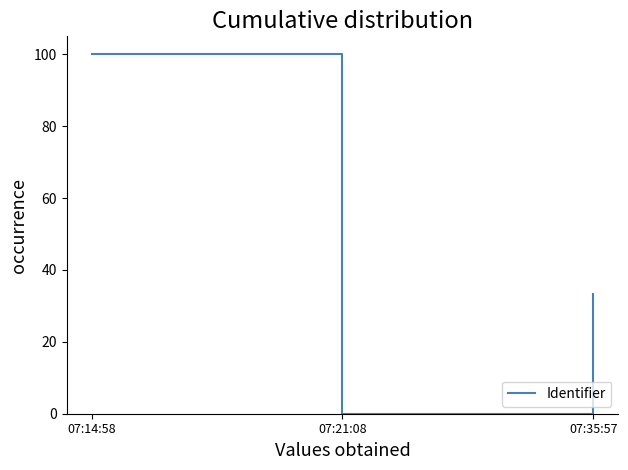

The chart shows a value of 0.0 at 07:21:08. True or false?

True